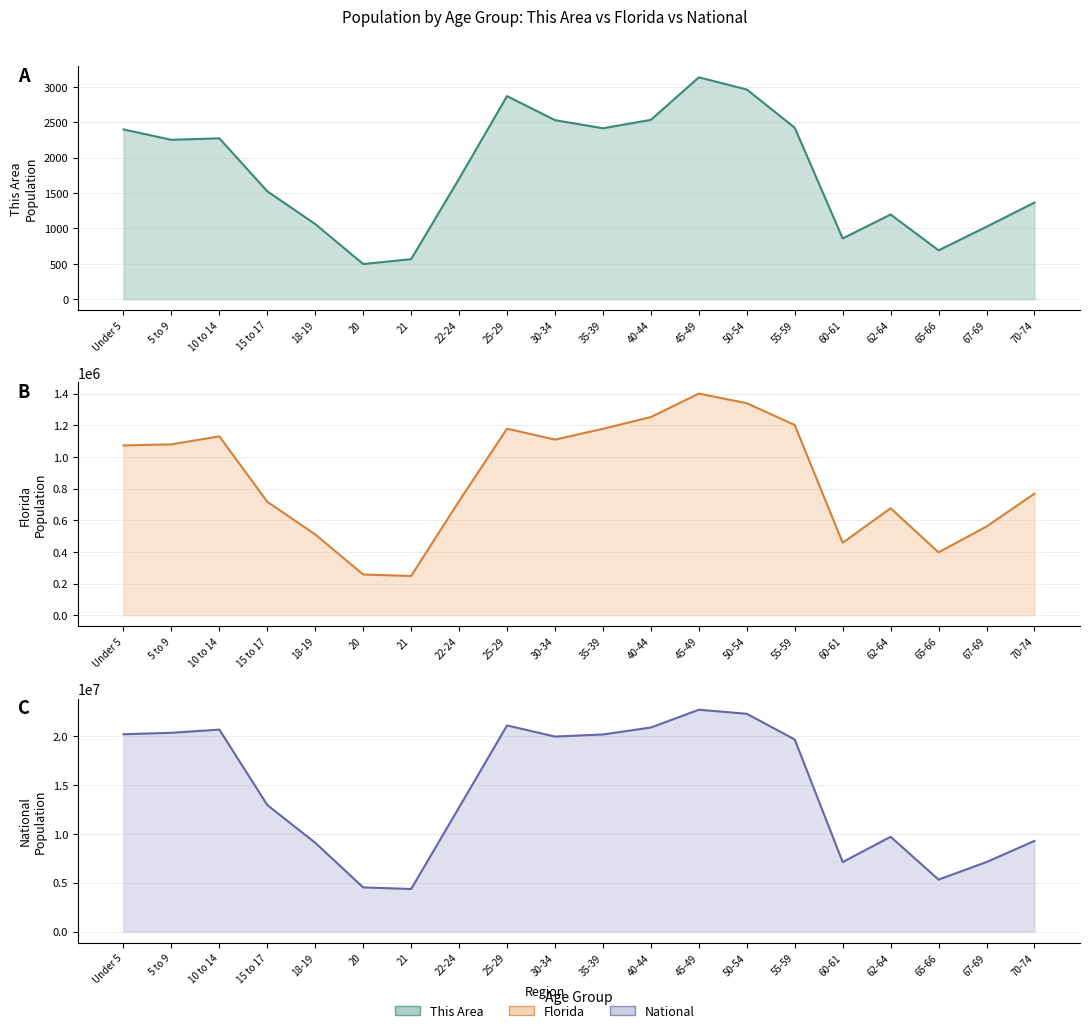

What is the approximate value of Florida at 15 to 17?

717483